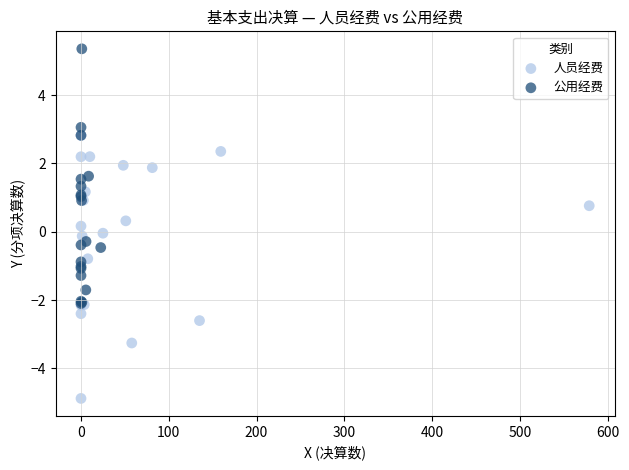

What are all the series names shown in the legend?

人员经费, 公用经费